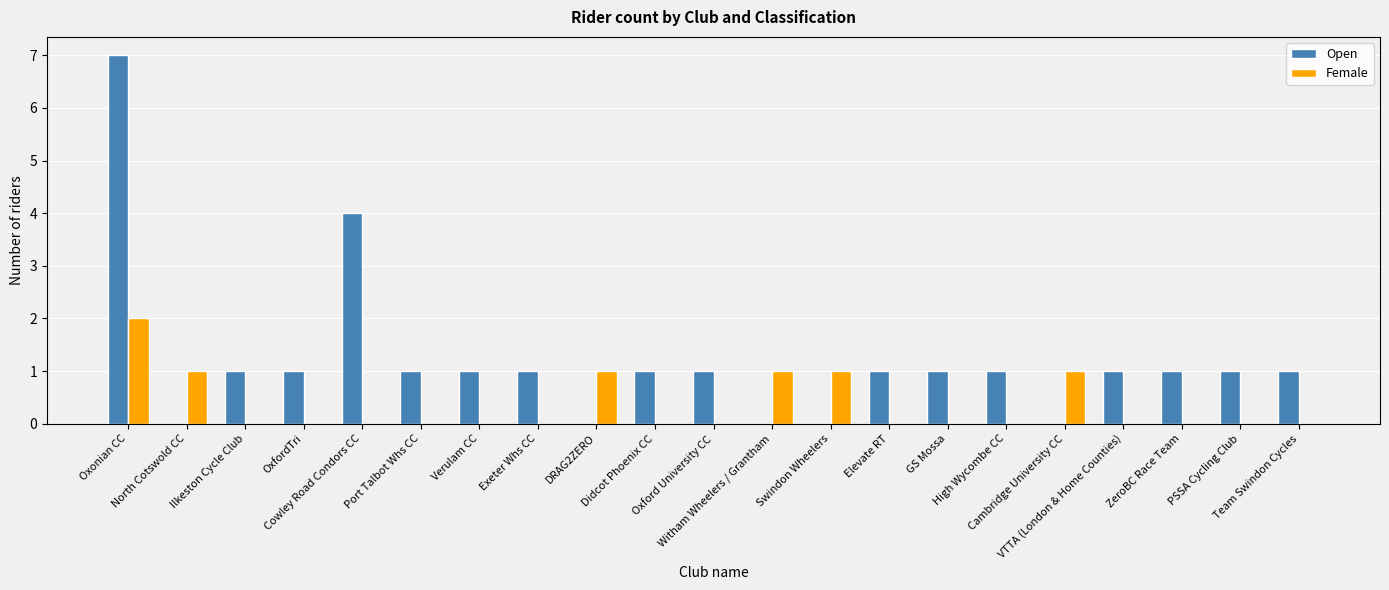

How many Open values are between 1 and 2?

14